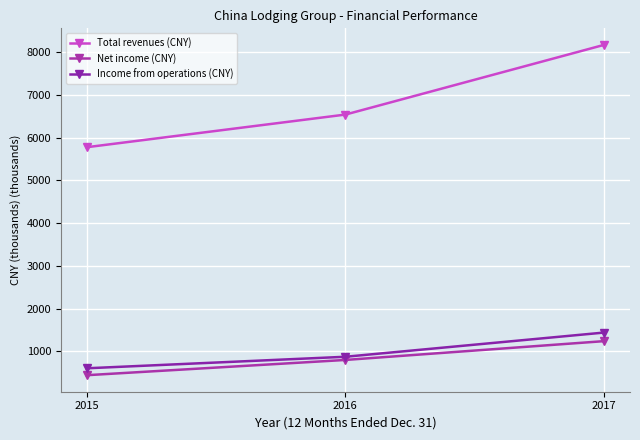

What is the value of the Income from operations (CNY) point at the 2nd from the left?

870.9